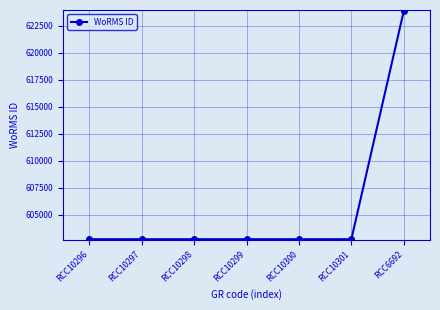

Count the number of values greater than 602750.

1